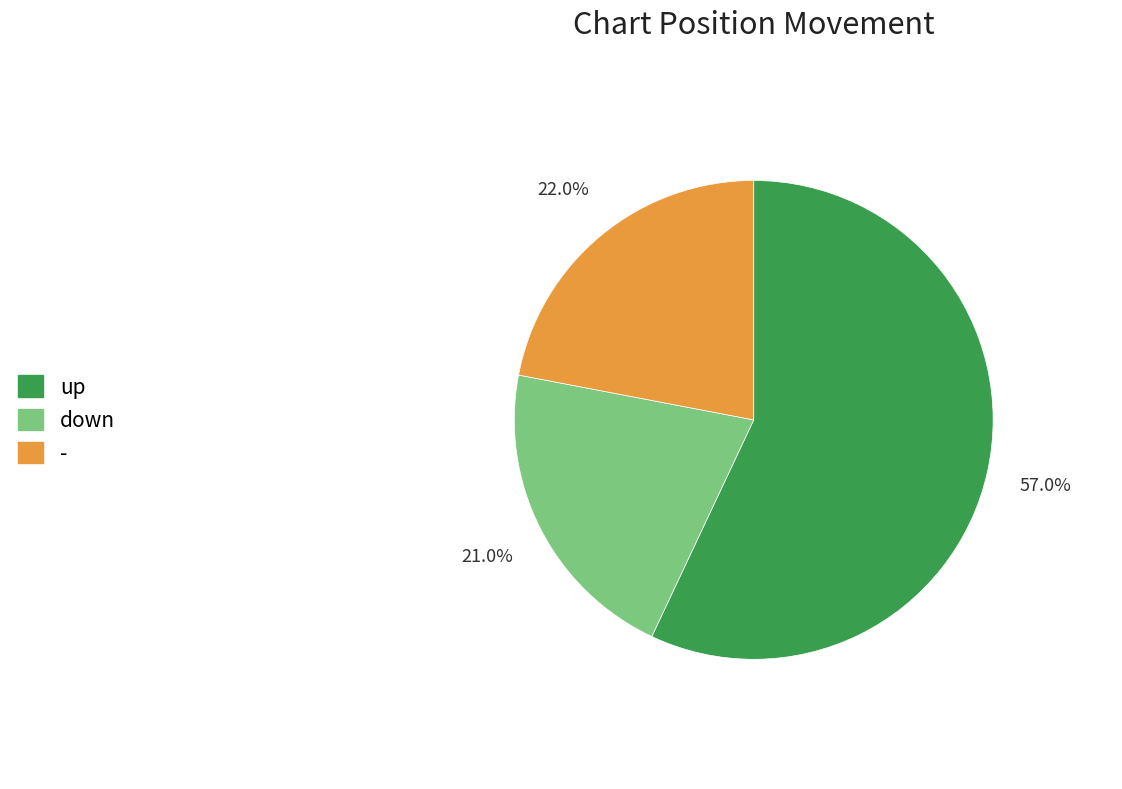

How many slices are in this pie chart?

3